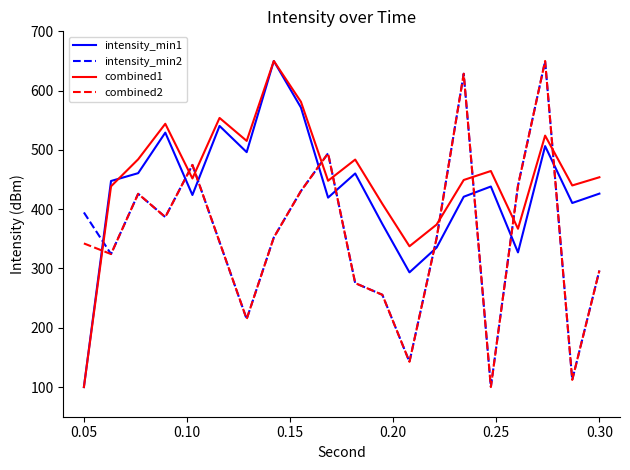

After their last crossing, which series has the higher values: combined2 or intensity_min1?

intensity_min1